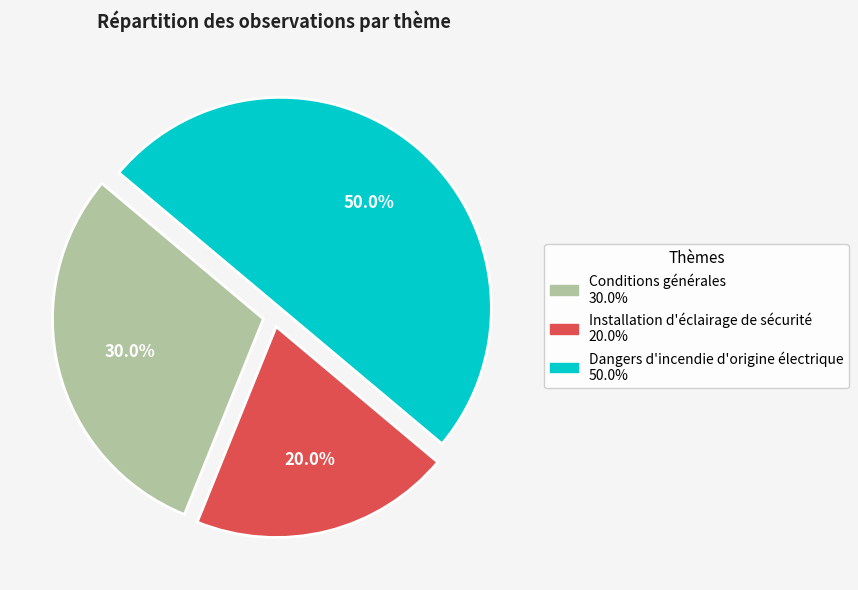

What percentage do Dangers d'incendie d'origine électrique and Conditions générales together represent?

80.0%